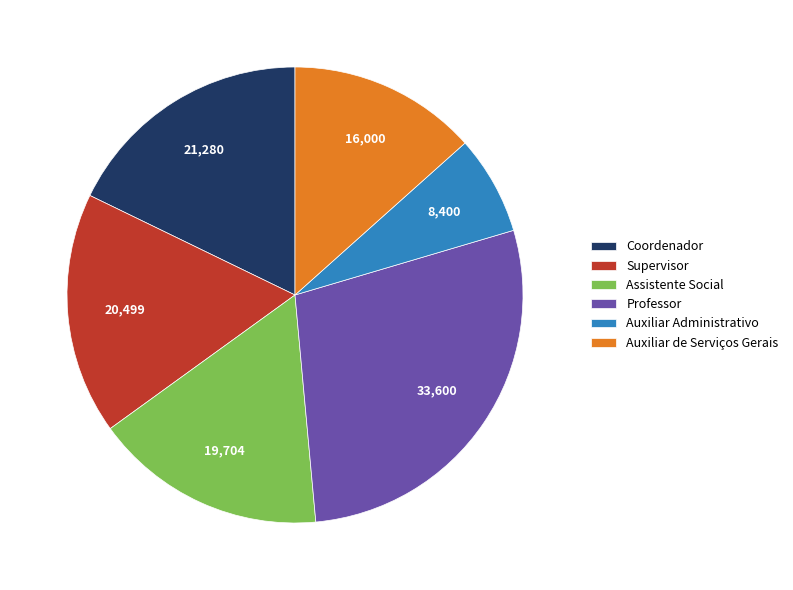

Is it true that Supervisor is 17% of the pie?

True